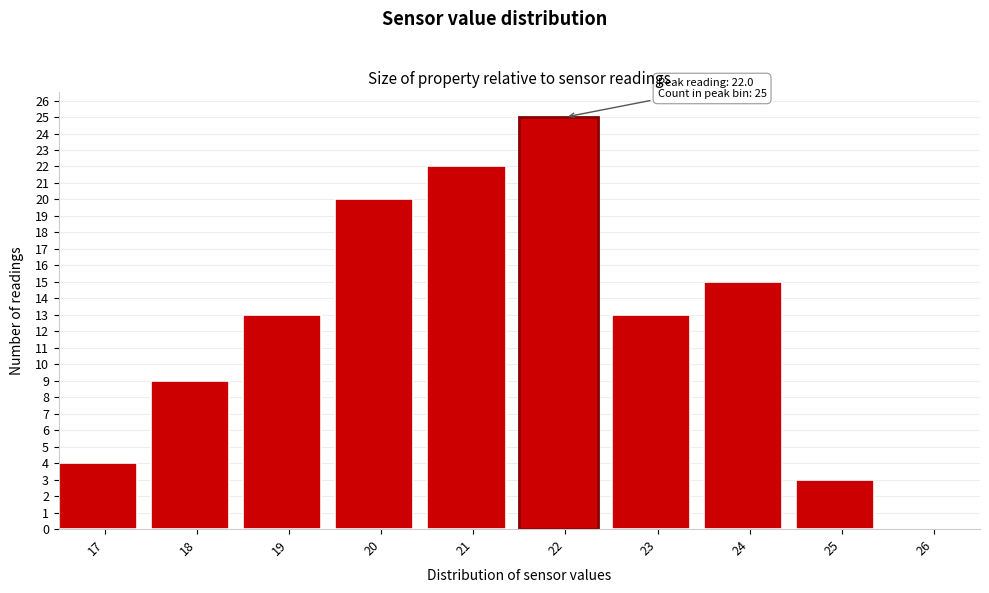

Reading left to right, extract all data points from this chart.

17=4	18=9	19=13	20=20	21=22	22=25	23=13	24=15	25=3	26=0